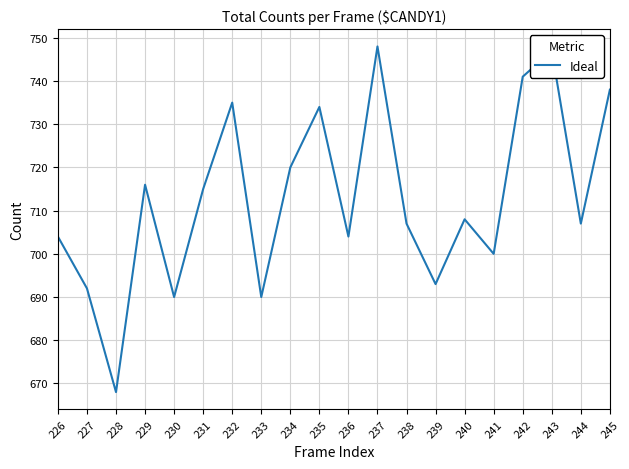

What is the greatest value displayed?

748